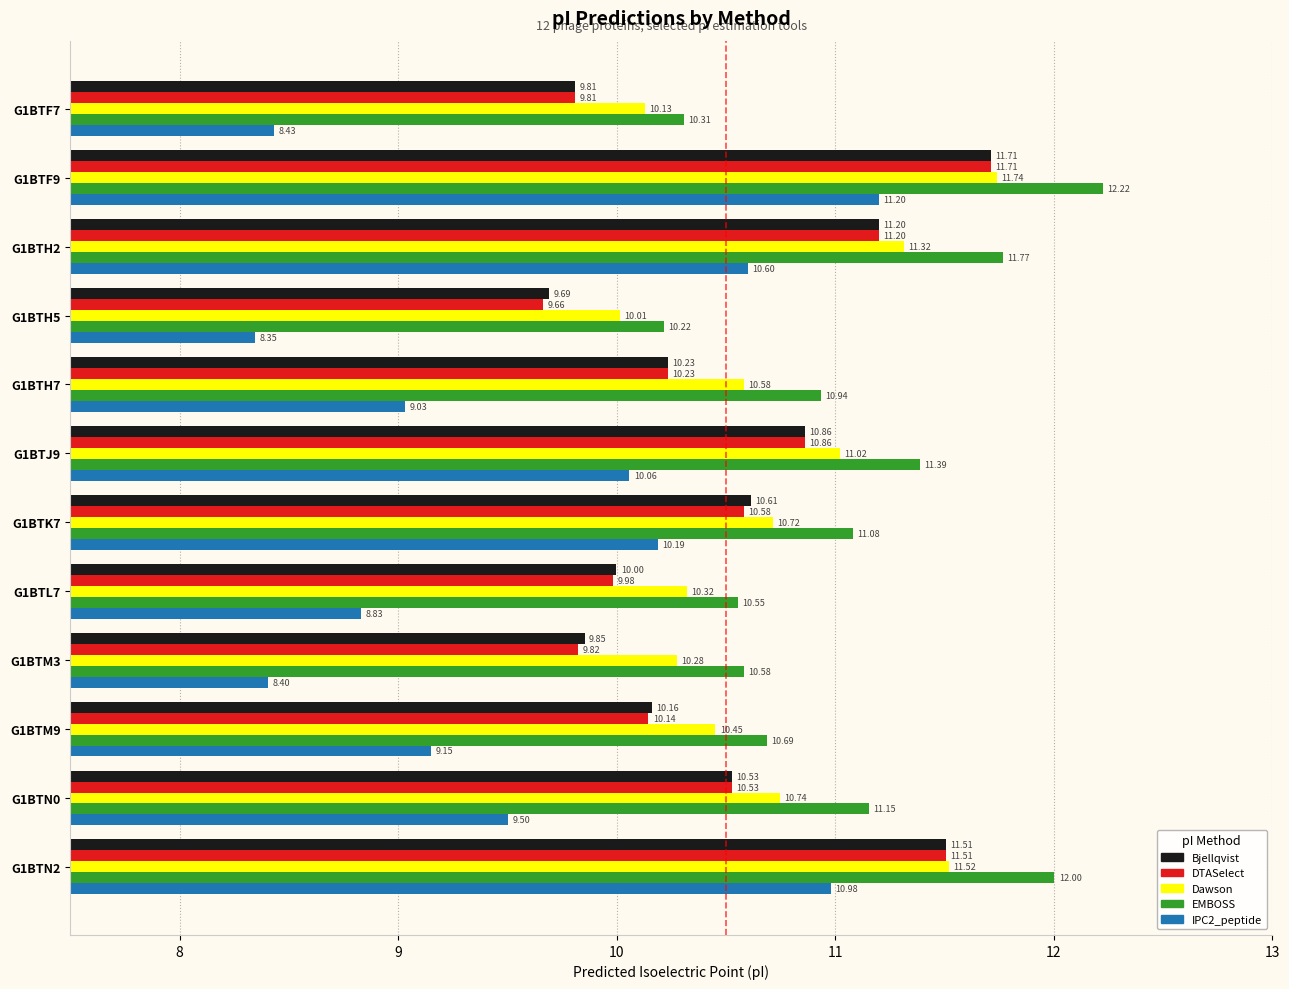

Rank the categories by Bjellqvist value from lowest to highest.

G1BTH5, G1BTF7, G1BTM3, G1BTL7, G1BTM9, G1BTH7, G1BTN0, G1BTK7, G1BTJ9, G1BTH2, G1BTN2, G1BTF9